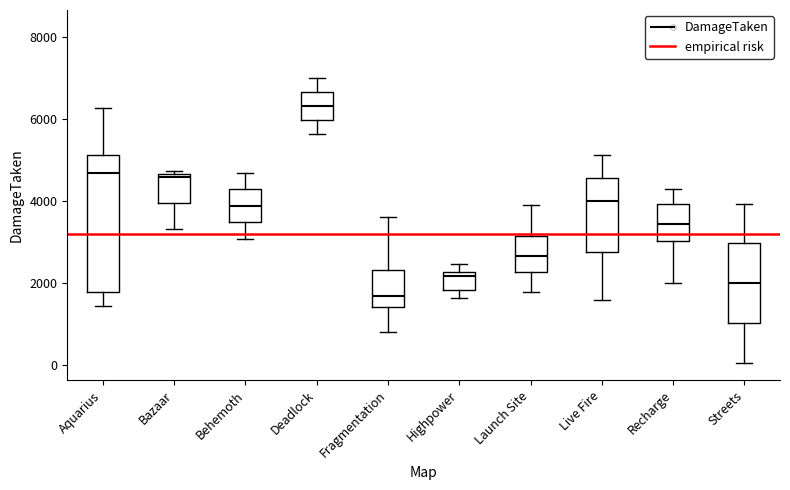

Where is the lower edge of the box for Streets on the y-axis? The values are not printed on the chart, so give them approximately, as read against the axis.

1000